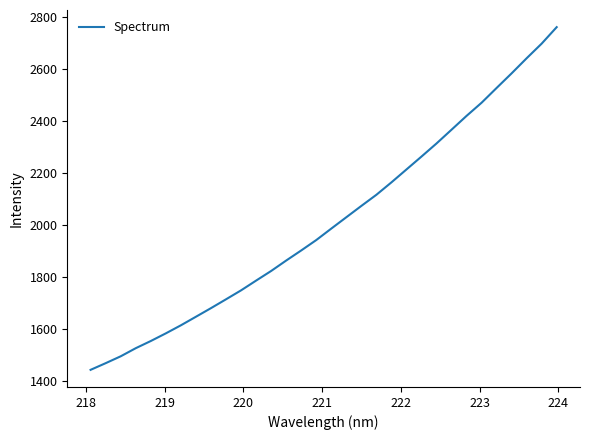

What is the greatest value displayed?

2760.8